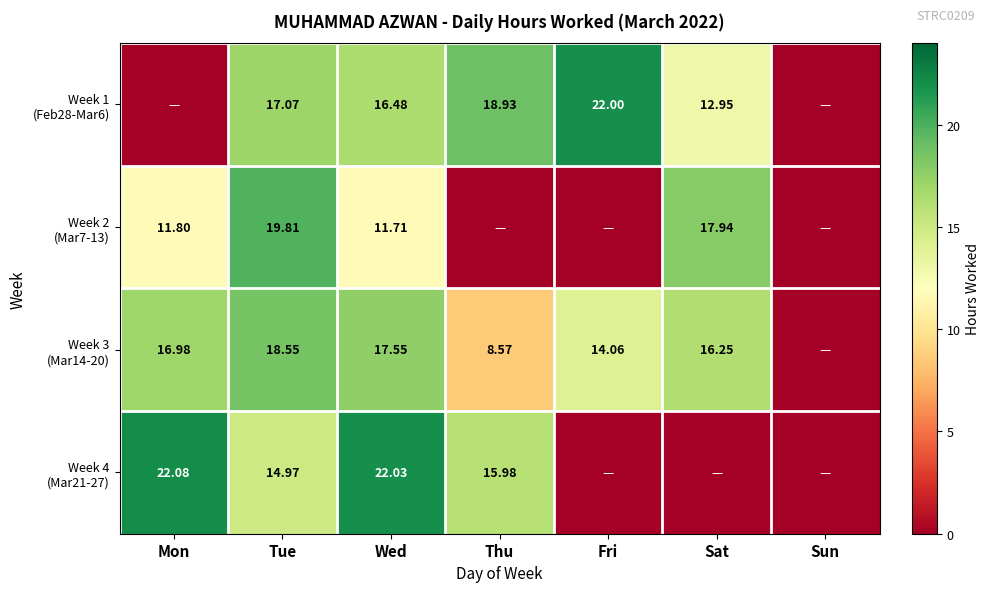

At which label does Week 1 (Feb28-Mar6) reach its minimum?

Mon